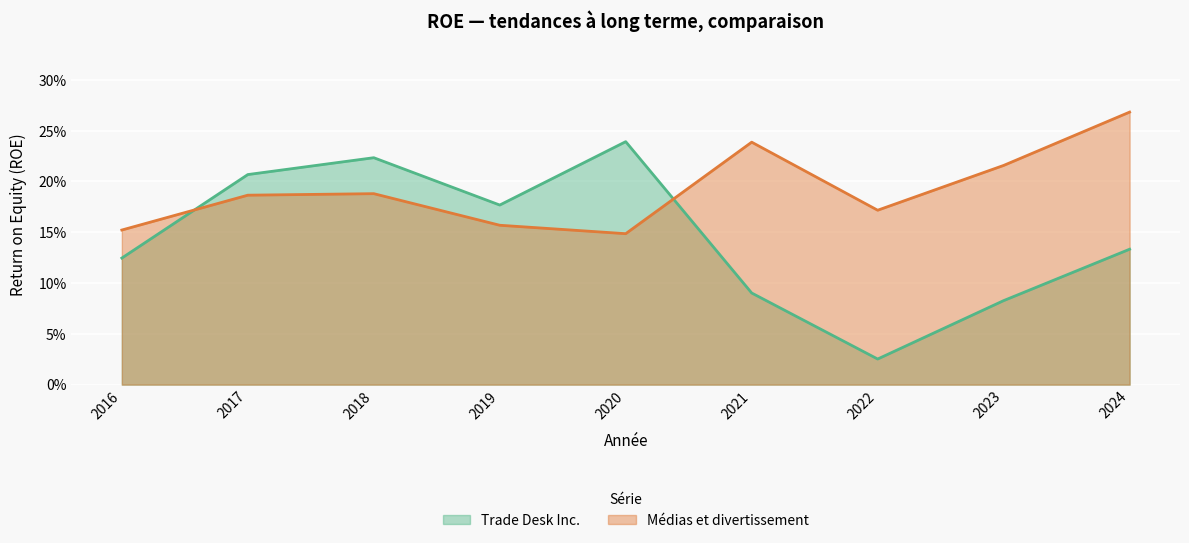

How many lines are shown in the chart?

2